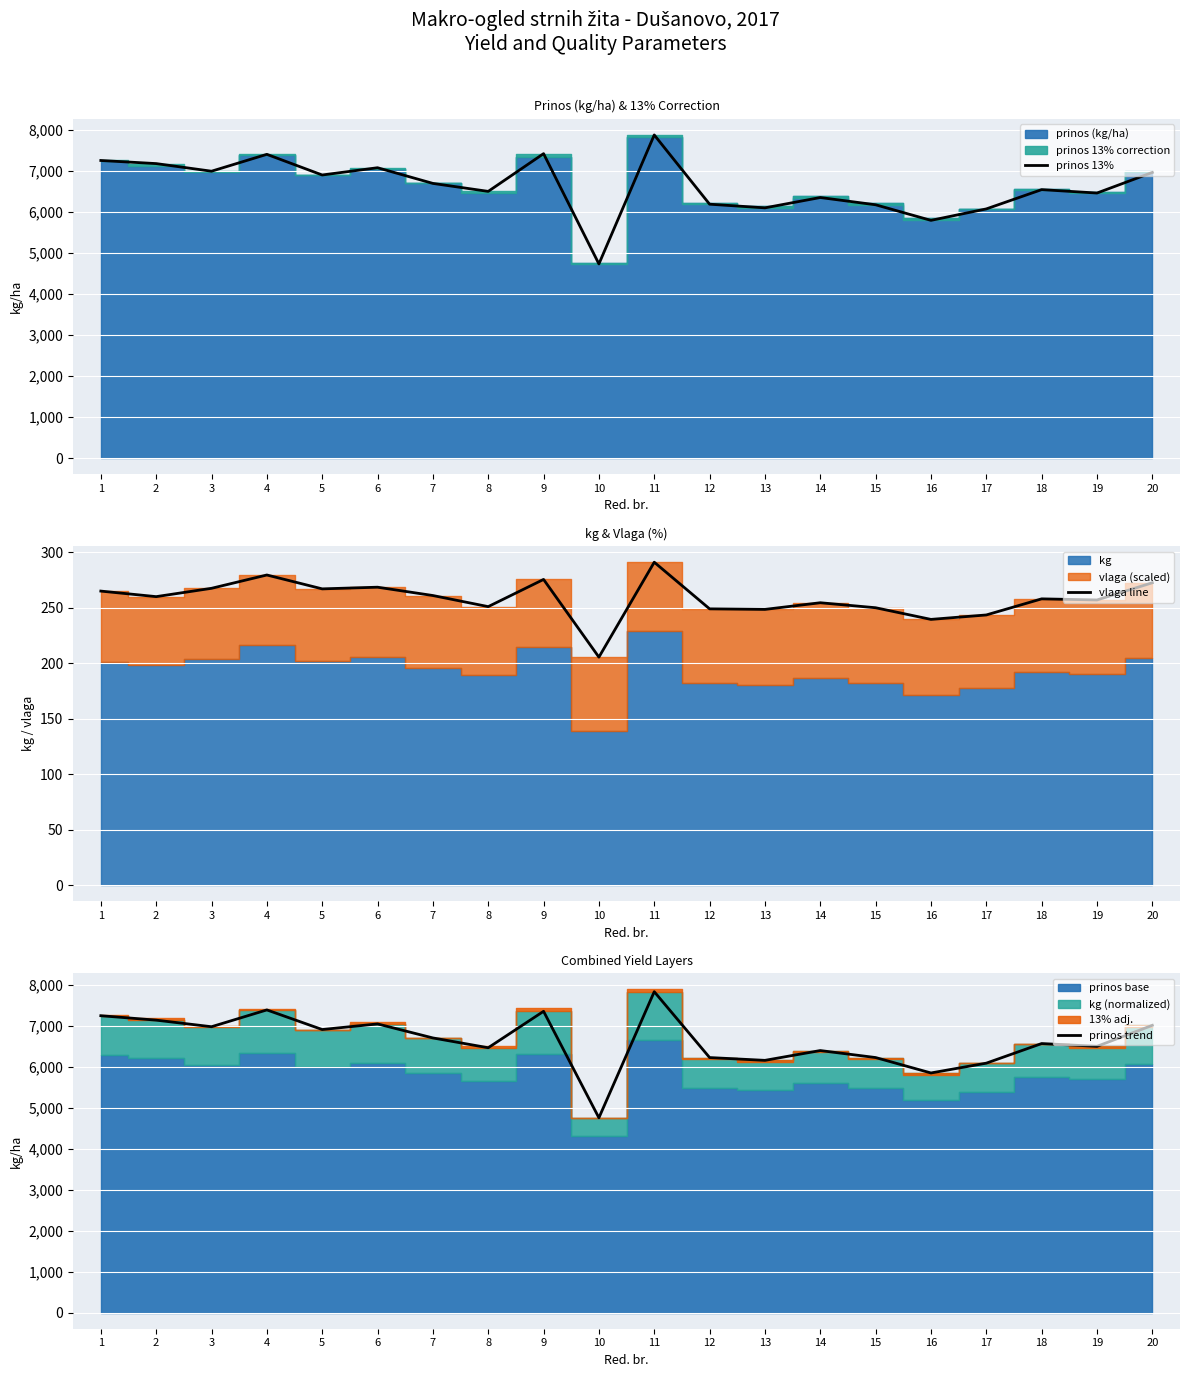

At which category does prinos trend reach its first local peak?

4